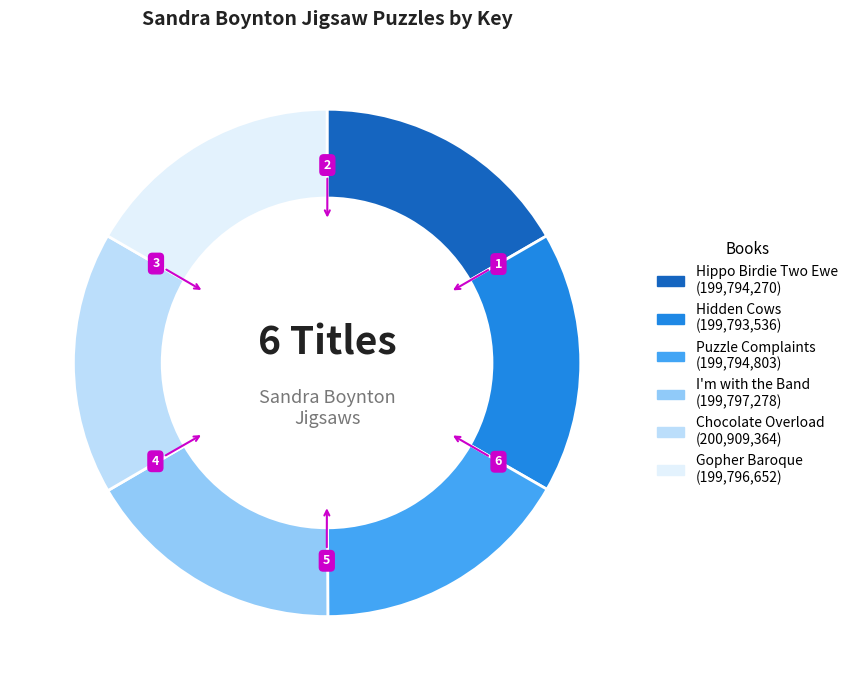

Is Gopher Baroque the majority of the pie?

No